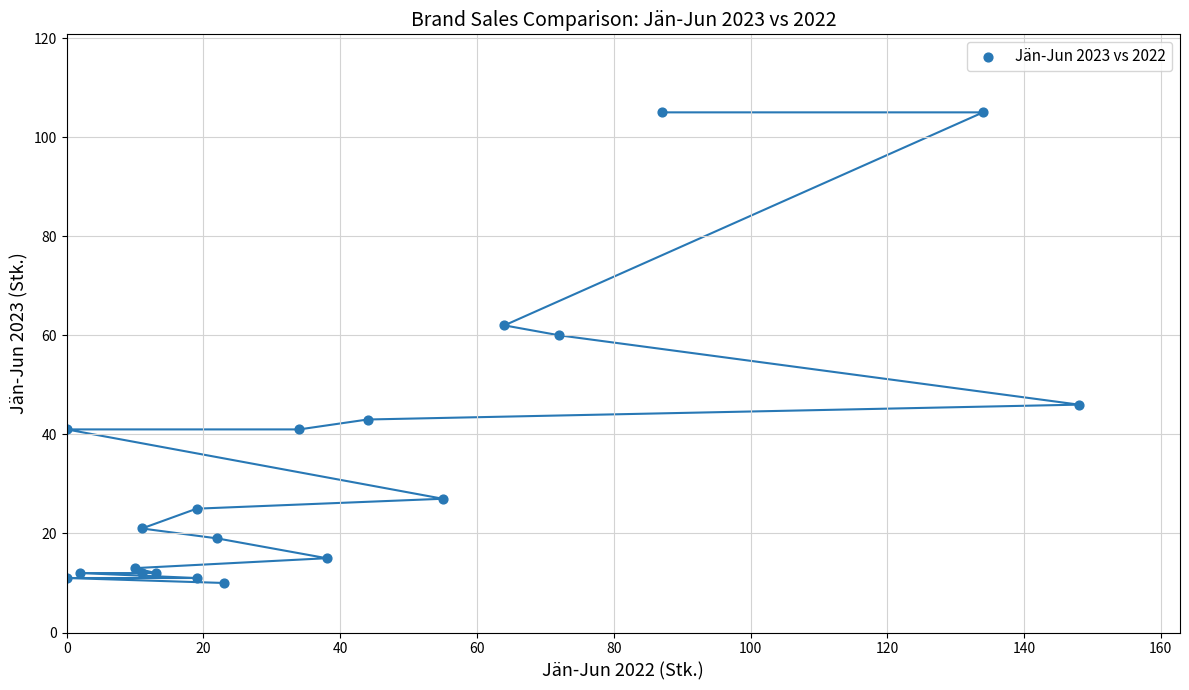

What Y value in the scatter plot is closest to 57?

60